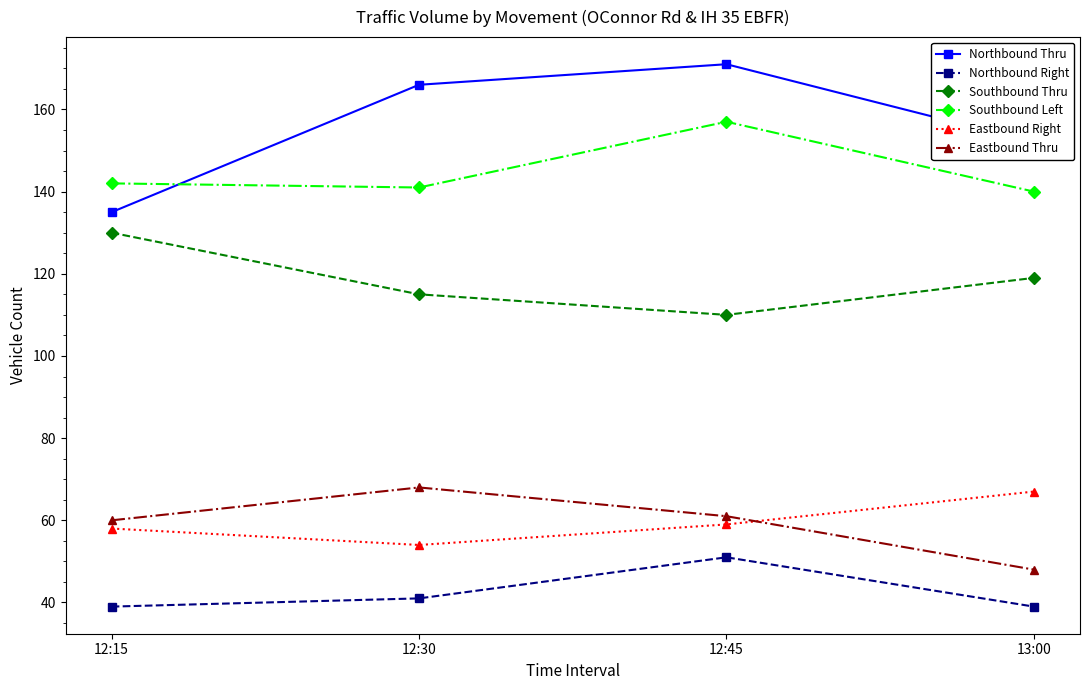

Between 12:45 and 13:00, which series saw the biggest shift?

Northbound Thru